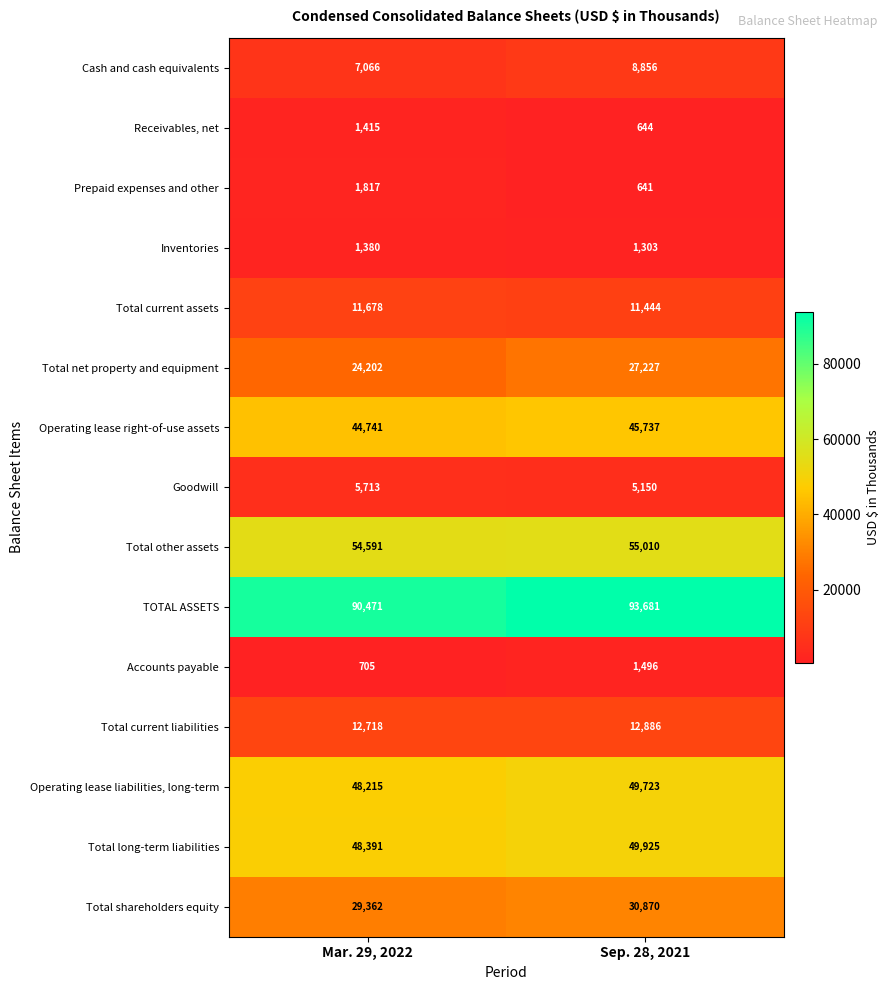

The value of Prepaid expenses and other at Sep. 28, 2021 is 641. True or false?

True